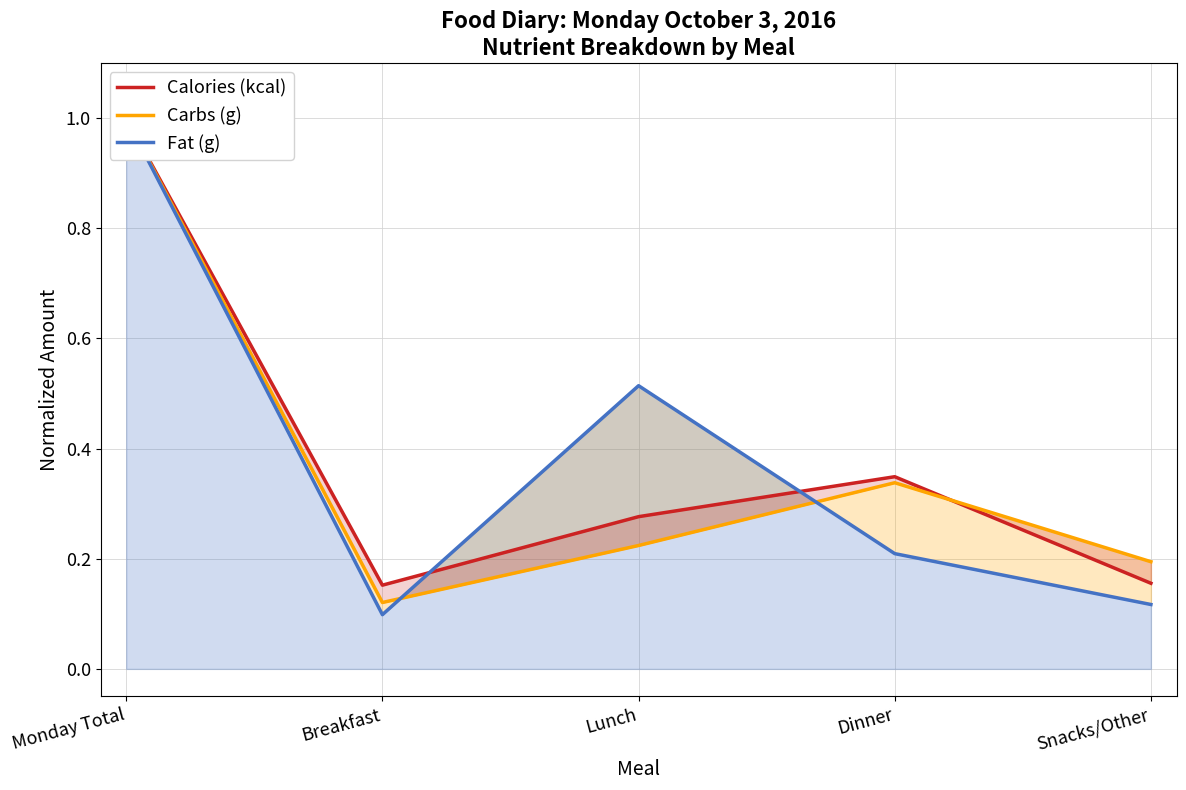

Reading left to right, list all the values displayed in this chart.

Calories (kcal): 1.0	0.2	0.3	0.3	0.2
Carbs (g): 1.0	0.1	0.2	0.3	0.2
Fat (g): 1.0	0.1	0.5	0.2	0.1